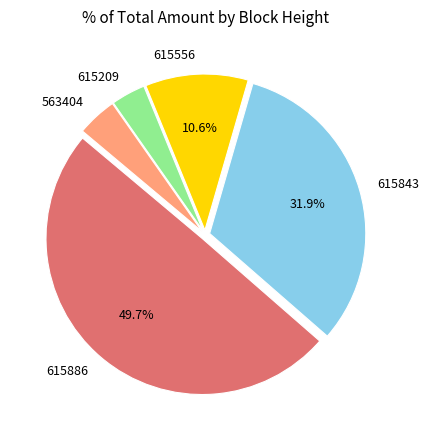

To the nearest percent, what portion does 615886 represent?

50%